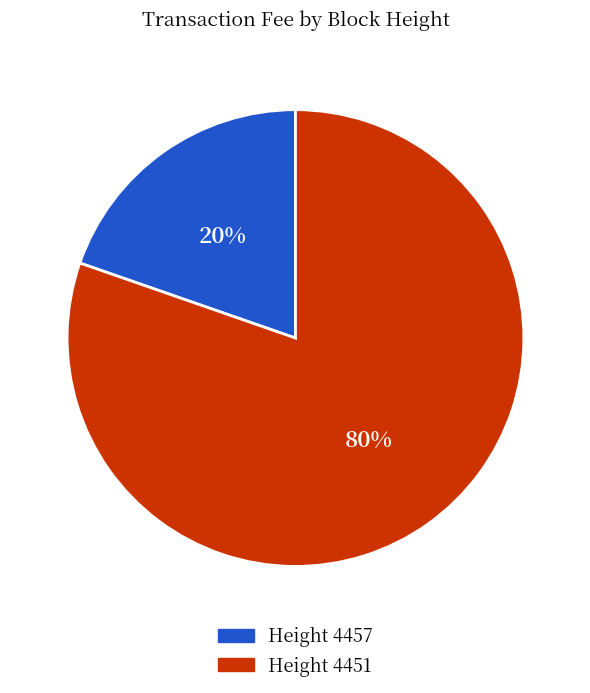

To the nearest percent, what is the average slice percentage?

50%